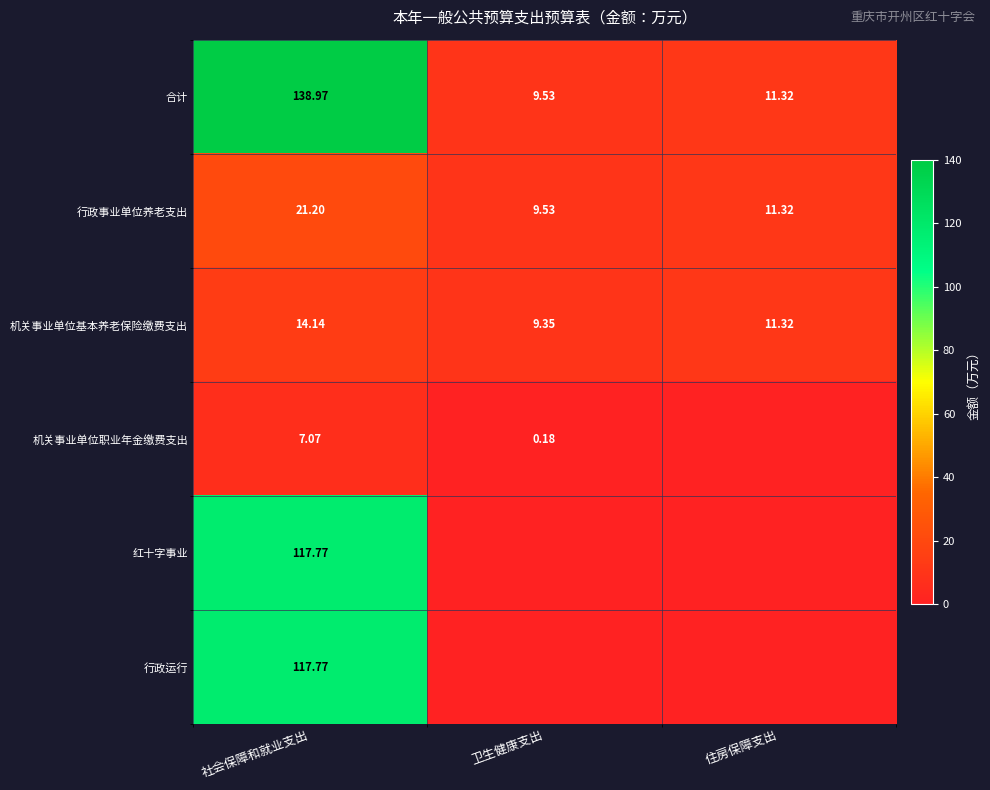

Is it true that 合计 equals 230.7 at 社会保障和就业支出?

False